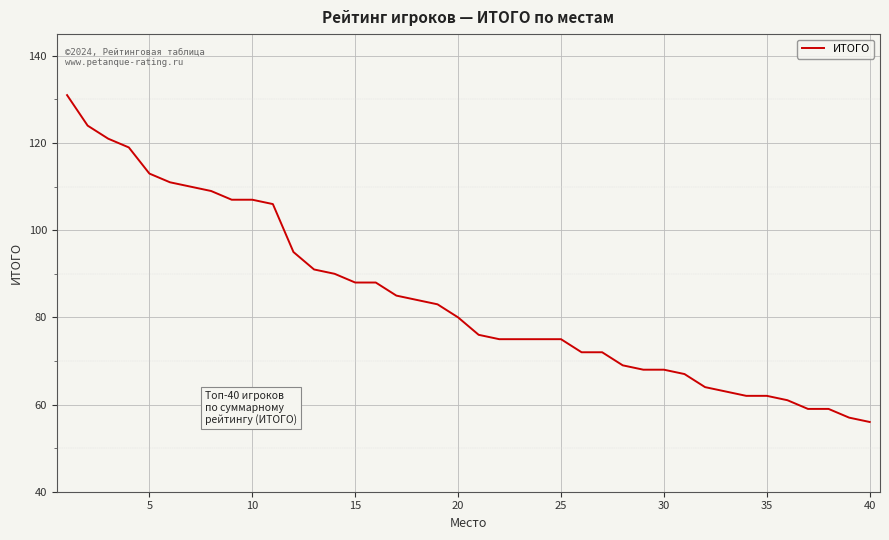

What is the difference between the maximum and minimum values?

75